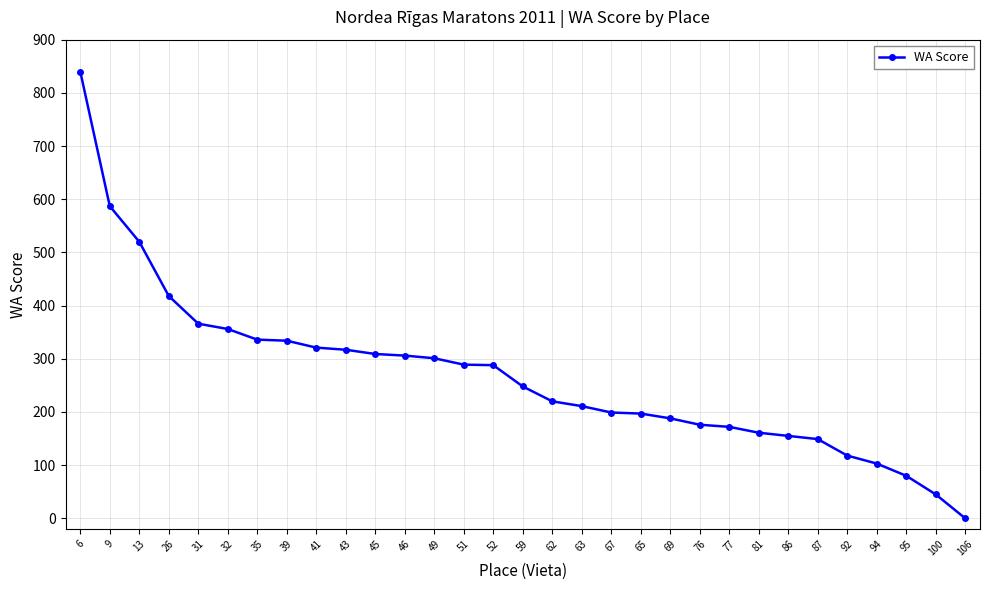

Read the value at 13.

520